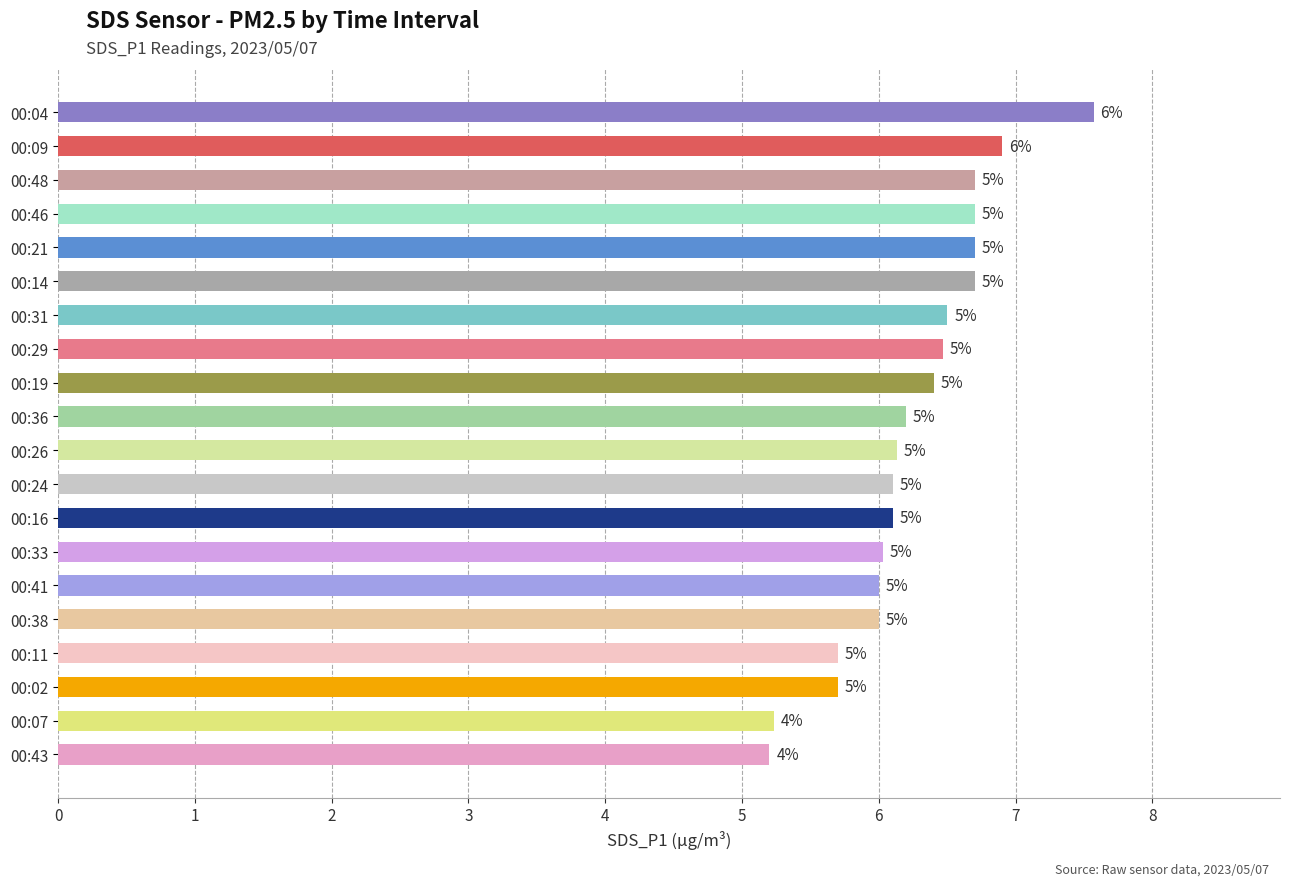

Are the bars horizontal?

Yes